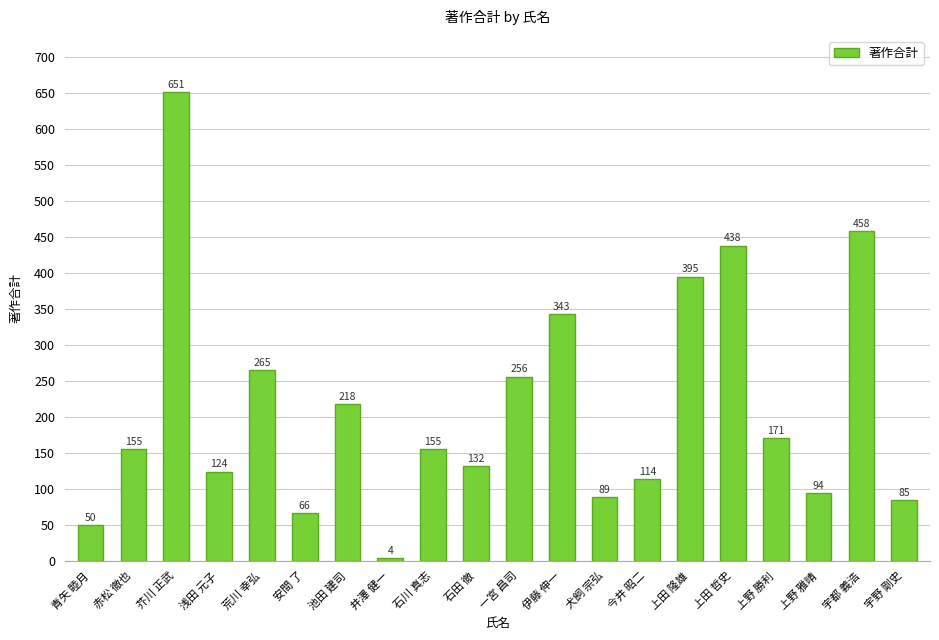

At which label is the value closest to 327?

伊藤 伸一